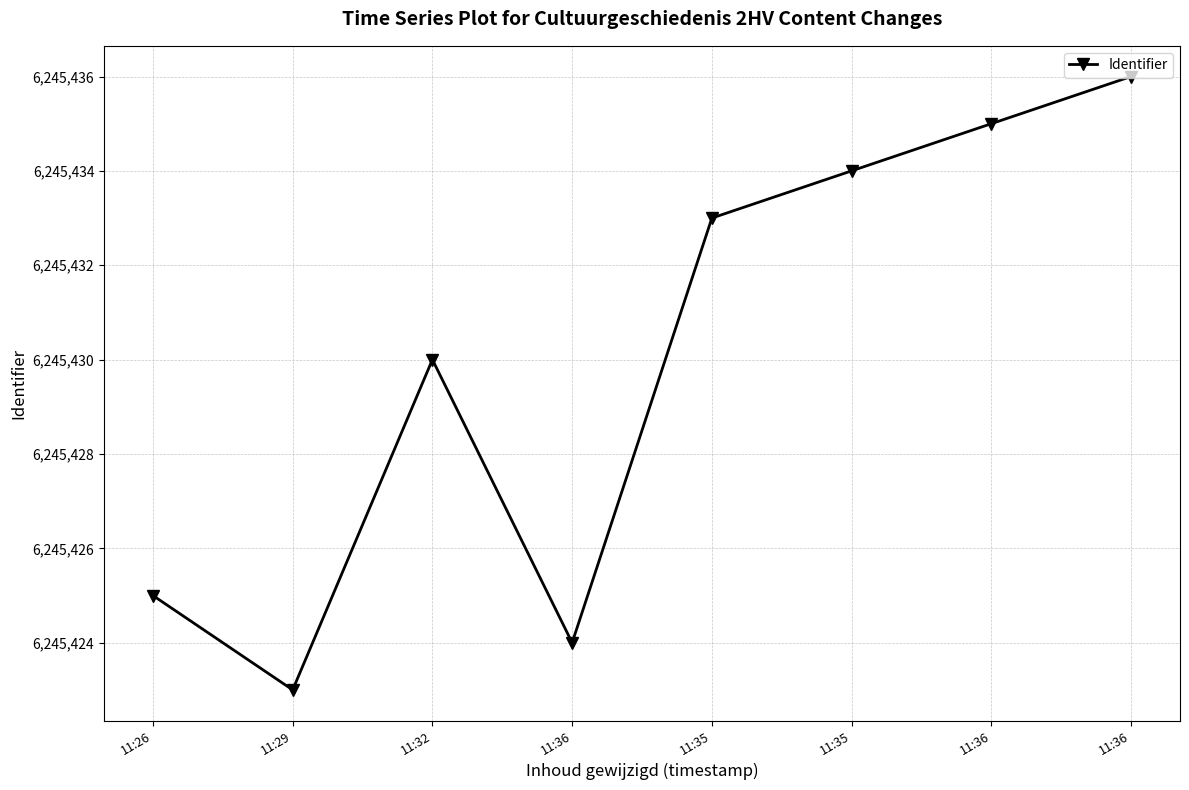

Is it true that the value at 11:32 is 6245430?

True